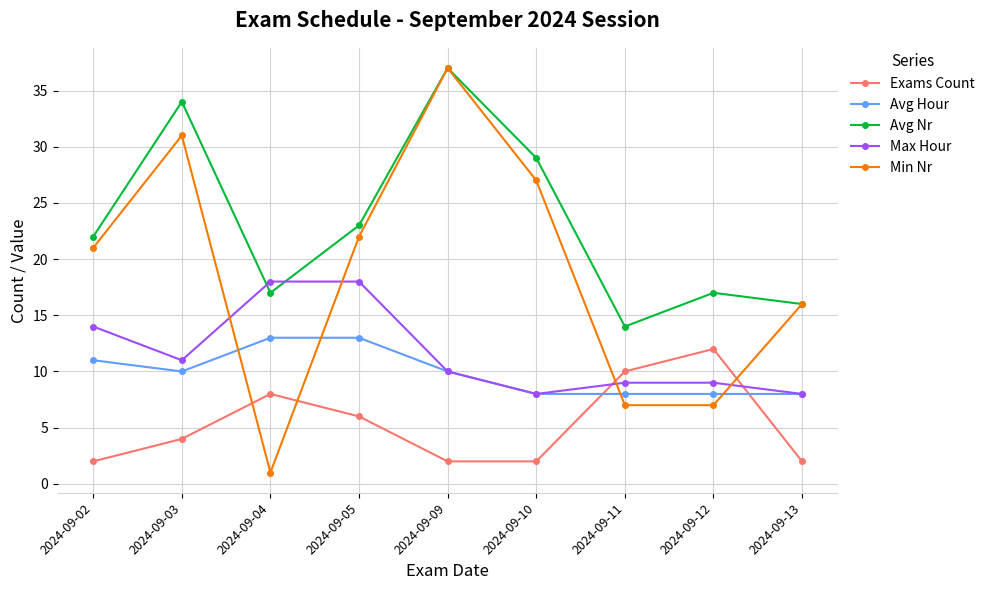

Count the Max Hour values in the range 9 to 14.

5